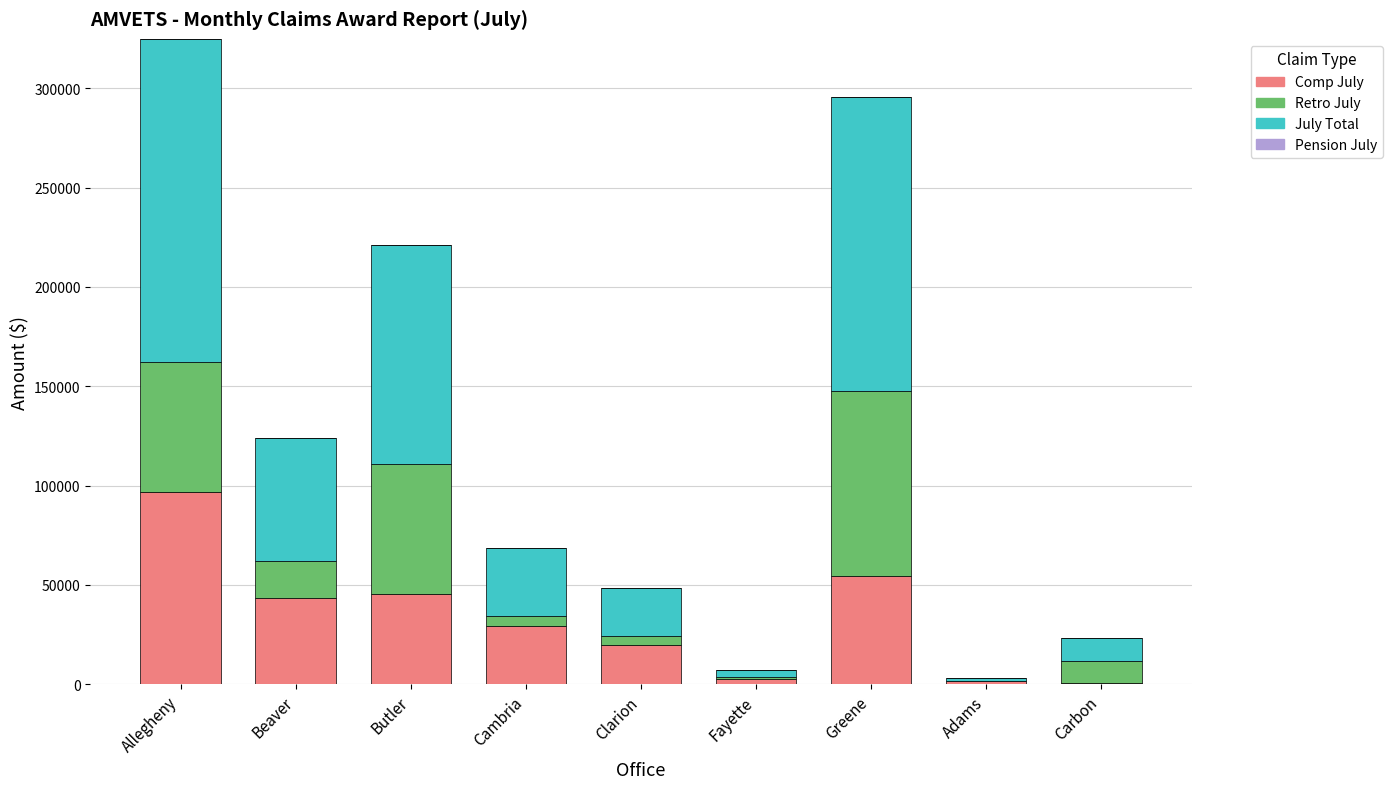

The value of Comp July at Beaver is 43430. True or false?

True